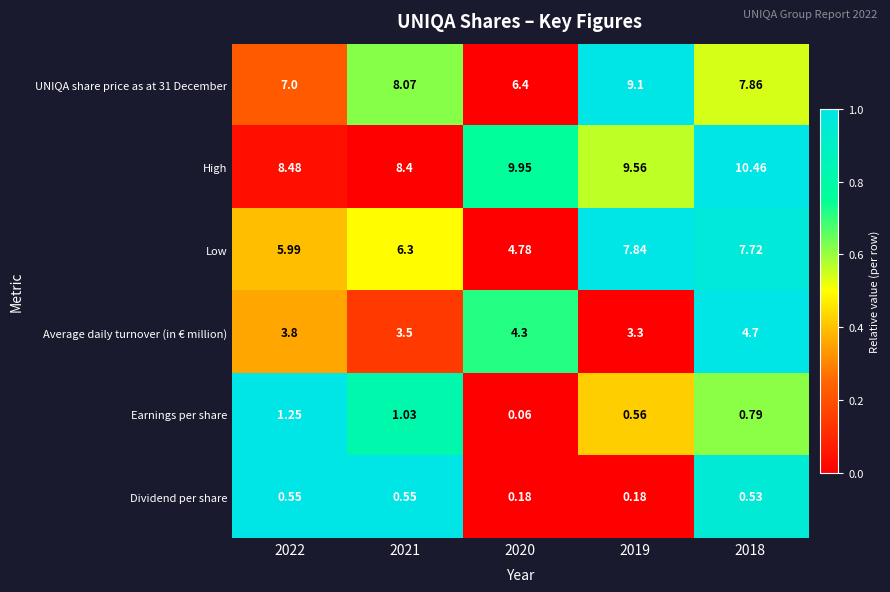

At which category is the sum across all series the highest?

2018